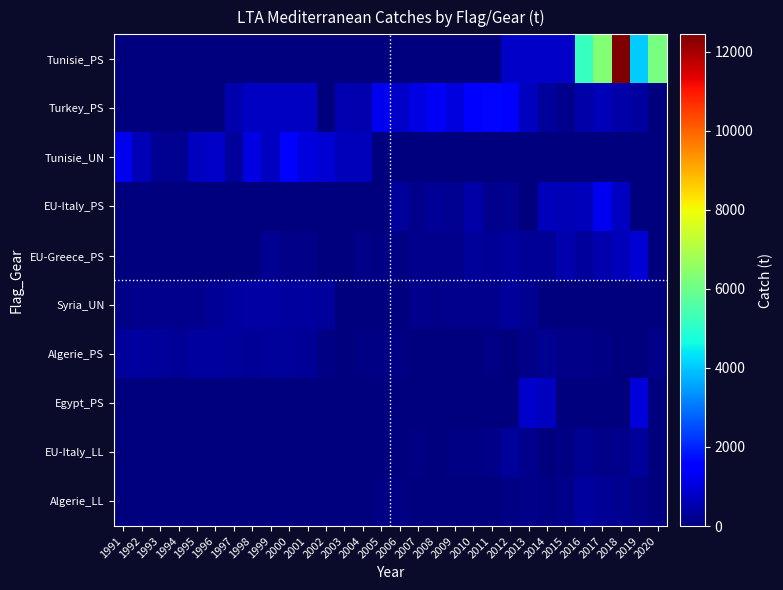

Reading left to right, what are all the values shown in this chart?

Tunisie_PS: 1991=0.0	1992=0.0	1993=0.0	1994=0.0	1995=0.0	1996=0.0	1997=0.0	1998=0.0	1999=0.0	2000=0.0	2001=0.0	2002=0.0	2003=0.0	2004=0.0	2005=0.0	2006=0.0	2007=0.0	2008=0.0	2009=0.0	2010=0.0	2011=0.0	2012=810.0	2013=800.0	2014=803.0	2015=798.0	2016=5165.0	2017=6323.0	2018=12434.5	2019=4031.7	2020=6151.8
Turkey_PS: 1991=0.0	1992=0.0	1993=0.0	1994=0.0	1995=0.0	1996=0.0	1997=500.0	1998=750.0	1999=750.0	2000=750.0	2001=750.0	2002=0.0	2003=568.0	2004=507.0	2005=1230.0	2006=785.0	2007=1074.0	2008=1309.0	2009=1046.0	2010=1437.4	2011=1644.7	2012=1385.8	2013=681.9	2014=325.5	2015=184.1	2016=479.8	2017=616.6	2018=449.9	2019=340.9	2020=0.0
Tunisie_UN: 1991=1249.0	1992=617.0	1993=242.0	1994=204.0	1995=696.0	1996=824.0	1997=333.0	1998=1113.0	1999=752.0	2000=1453.0	2001=1036.0	2002=960.0	2003=657.0	2004=633.0	2005=0.0	2006=0.0	2007=0.0	2008=0.0	2009=0.0	2010=0.0	2011=0.0	2012=0.0	2013=0.0	2014=0.0	2015=0.0	2016=0.0	2017=0.0	2018=0.0	2019=0.0	2020=0.0
EU-Italy_PS: 1991=0.0	1992=0.0	1993=0.0	1994=0.0	1995=0.0	1996=0.0	1997=0.0	1998=0.0	1999=0.0	2000=0.0	2001=0.0	2002=0.0	2003=0.0	2004=0.0	2005=0.0	2006=333.9	2007=167.0	2008=250.5	2009=208.7	2010=459.2	2011=168.0	2012=210.6	2013=0.0	2014=657.7	2015=588.3	2016=664.2	2017=1217.4	2018=733.2	2019=0.0	2020=0.0
EU-Greece_PS: 1991=0.0	1992=0.0	1993=0.0	1994=0.0	1995=0.0	1996=0.0	1997=0.0	1998=0.0	1999=195.0	2000=125.0	2001=132.0	2002=0.0	2003=0.0	2004=112.0	2005=69.1	2006=72.1	2007=182.9	2008=147.7	2009=165.3	2010=300.8	2011=276.2	2012=362.6	2013=289.3	2014=271.2	2015=501.4	2016=298.8	2017=489.0	2018=635.4	2019=955.4	2020=0.0
Syria_UN: 1991=110.0	1992=156.0	1993=161.0	1994=156.0	1995=155.0	1996=270.0	1997=350.0	1998=417.0	1999=390.0	2000=370.0	2001=370.0	2002=330.0	2003=0.0	2004=0.0	2005=0.0	2006=0.0	2007=192.8	2008=133.1	2009=162.9	2010=148.0	2011=155.5	2012=303.5	2013=229.5	2014=0.0	2015=0.0	2016=0.0	2017=0.0	2018=0.0	2019=0.0	2020=0.0
Algerie_PS: 1991=332.0	1992=374.0	1993=295.0	1994=290.0	1995=343.0	1996=341.0	1997=301.0	1998=252.0	1999=335.0	2000=321.0	2001=269.0	2002=79.0	2003=0.0	2004=83.0	2005=70.0	2006=83.0	2007=0.0	2008=0.0	2009=0.0	2010=0.0	2011=54.2	2012=1.6	2013=99.8	2014=231.5	2015=103.7	2016=121.3	2017=55.5	2018=0.2	2019=7.5	2020=98.8
Egypt_PS: 1991=0.0	1992=0.0	1993=0.0	1994=0.0	1995=0.0	1996=0.0	1997=0.0	1998=0.0	1999=0.0	2000=0.0	2001=0.0	2002=0.0	2003=0.0	2004=0.0	2005=0.0	2006=0.0	2007=0.0	2008=0.0	2009=0.0	2010=0.0	2011=0.0	2012=0.0	2013=849.0	2014=712.0	2015=0.0	2016=0.0	2017=0.0	2018=0.0	2019=1003.0	2020=0.0
EU-Italy_LL: 1991=0.0	1992=0.0	1993=0.0	1994=0.0	1995=0.0	1996=0.0	1997=0.0	1998=0.0	1999=0.0	2000=0.0	2001=0.0	2002=10.0	2003=13.0	2004=18.0	2005=0.0	2006=0.0	2007=87.3	2008=43.6	2009=65.5	2010=54.5	2011=120.0	2012=326.5	2013=192.9	2014=0.0	2015=69.1	2016=201.6	2017=114.6	2018=173.4	2019=322.9	2020=0.0
Algerie_LL: 1991=0.0	1992=0.0	1993=0.0	1994=0.0	1995=0.0	1996=0.0	1997=0.0	1998=0.0	1999=0.0	2000=0.0	2001=0.0	2002=0.0	2003=27.0	2004=18.0	2005=57.0	2006=96.0	2007=0.0	2008=48.0	2009=24.0	2010=42.9	2011=3.8	2012=56.0	2013=105.1	2014=96.0	2015=144.5	2016=385.3	2017=272.8	2018=234.8	2019=129.7	2020=0.0